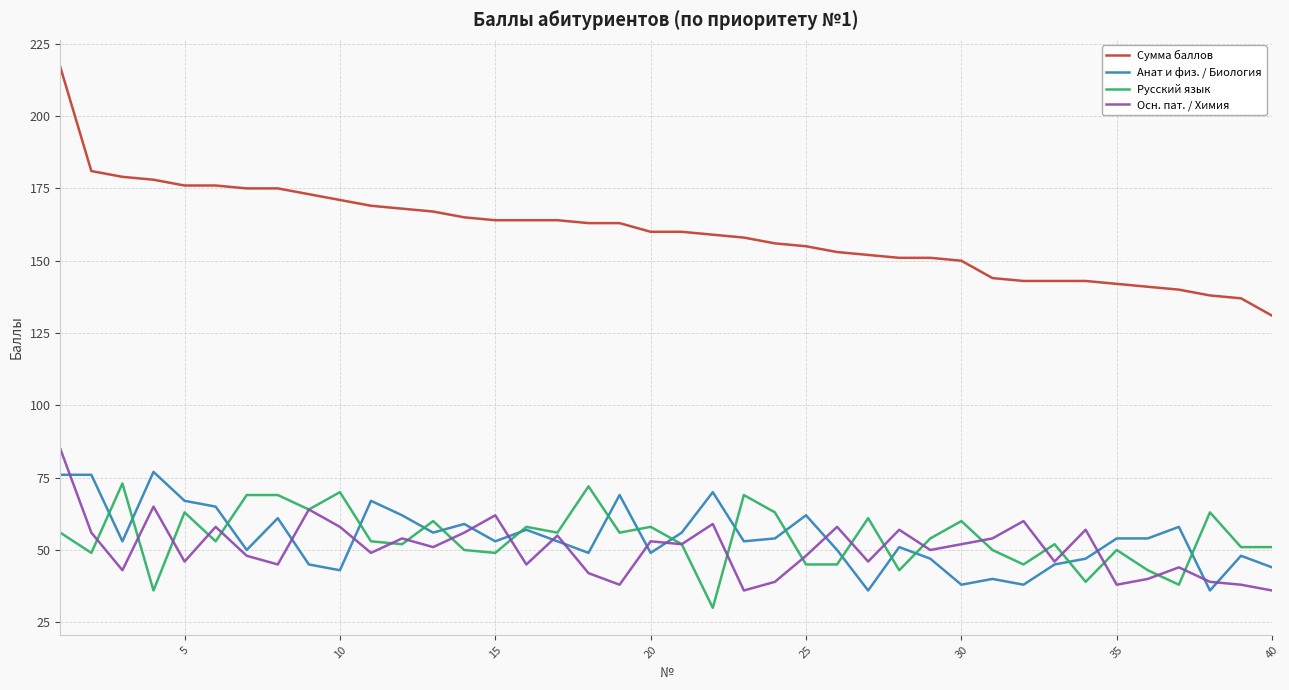

Which series has the largest total across all categories?

Сумма баллов